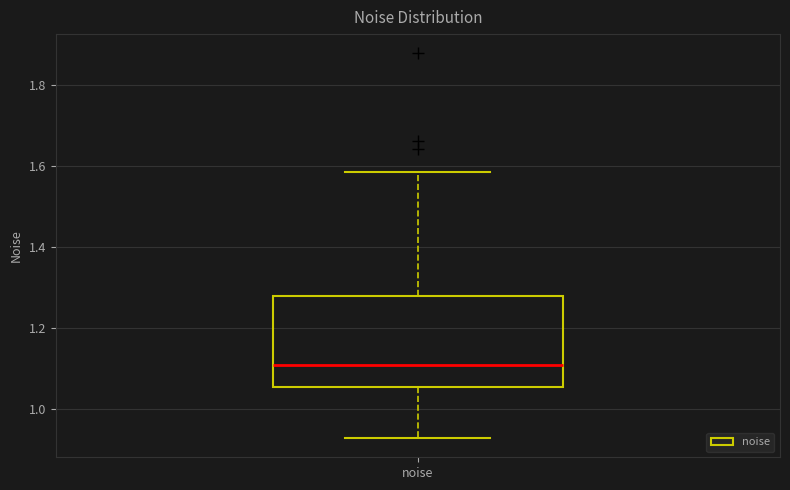

Where is the upper edge of the box for noise on the y-axis? The values are not printed on the chart, so give them approximately, as read against the axis.

1.28